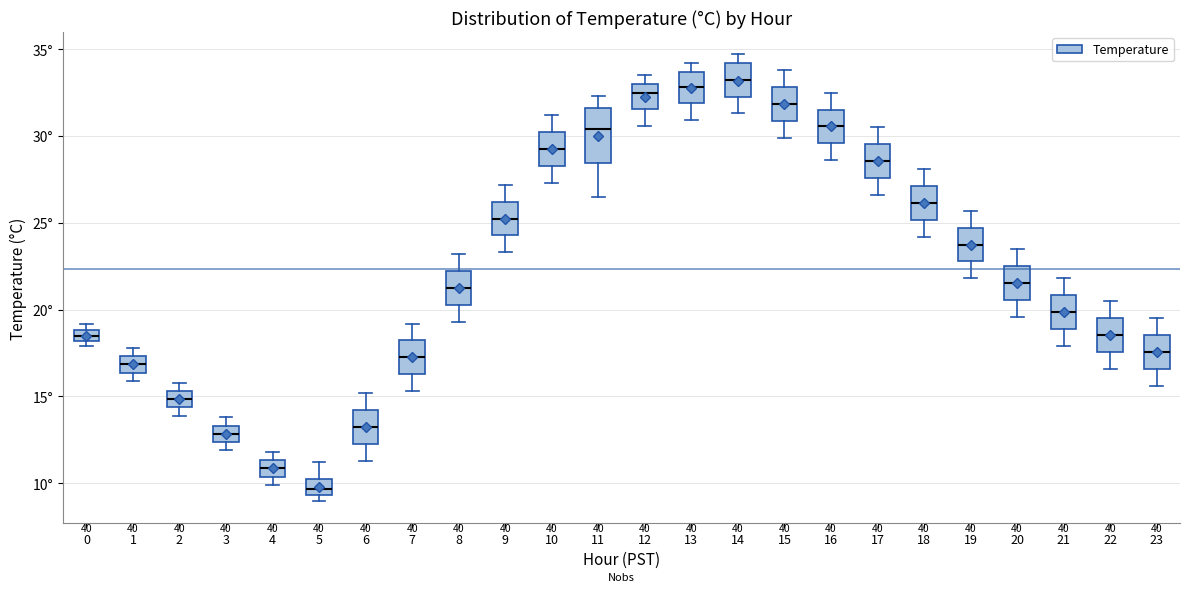

Comparing the boxes themselves (not the whiskers), which one is the tallest?

11